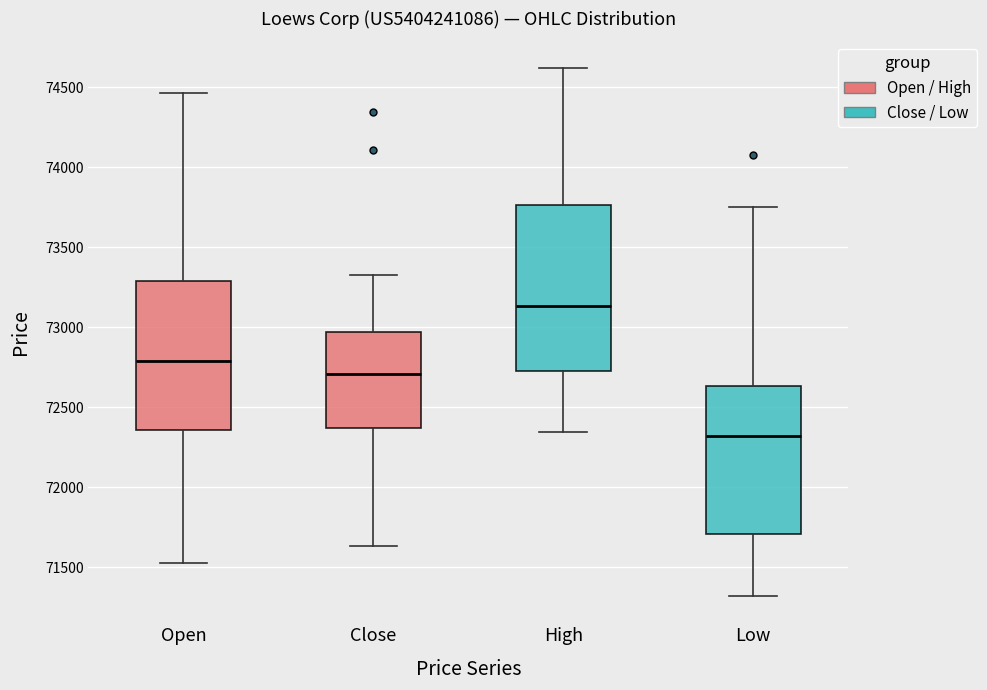

Which box is the tallest, from its lower edge to its upper edge?

High